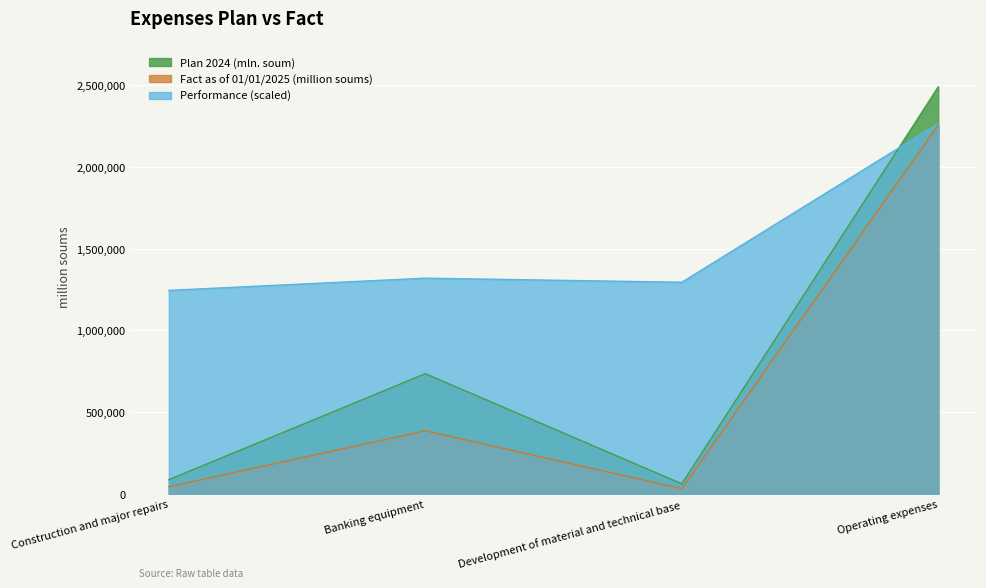

How many values in the Plan 2024 (mln. soum) series exceed 735635?

2